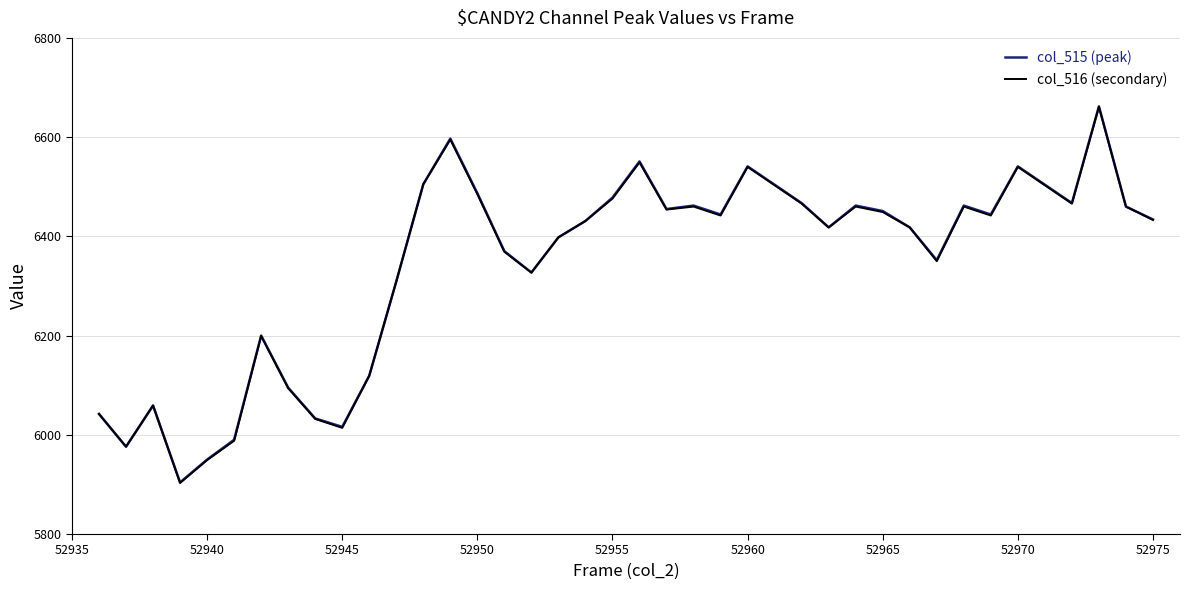

True or false: col_516 (secondary) and col_515 (peak) cross at least once.

False